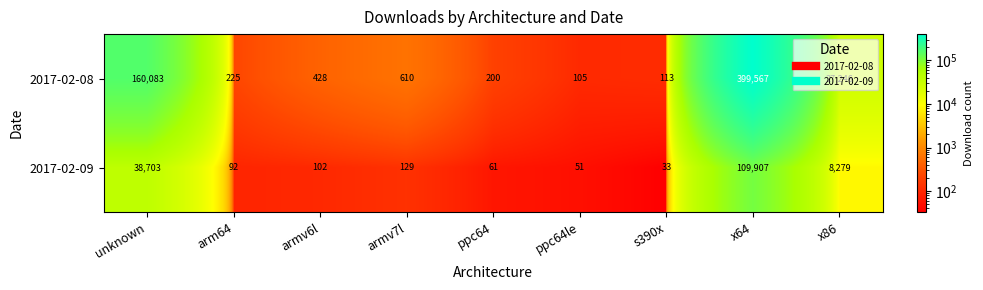

How many categories are shown in the chart?

9